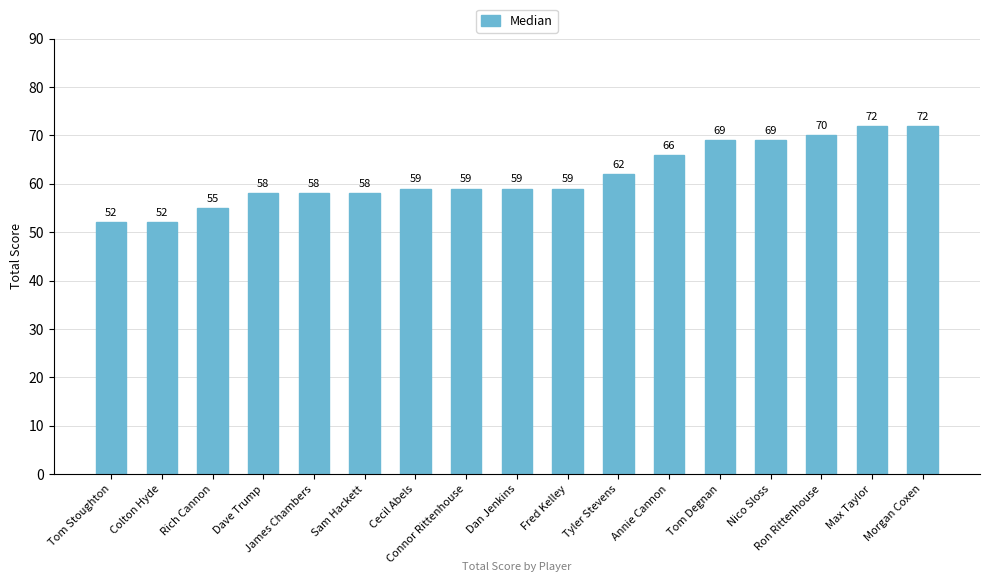

What is the label of the 9th bar from the left?

Dan Jenkins